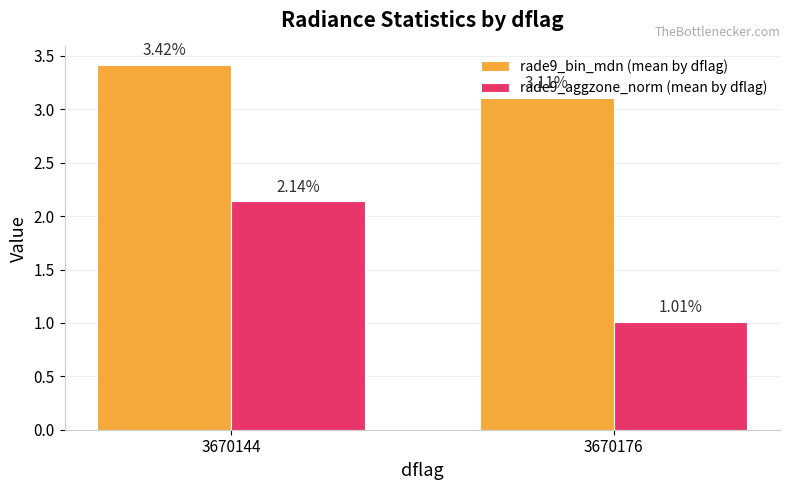

Which series has the largest range (max minus min)?

rade9_aggzone_norm (mean by dflag)